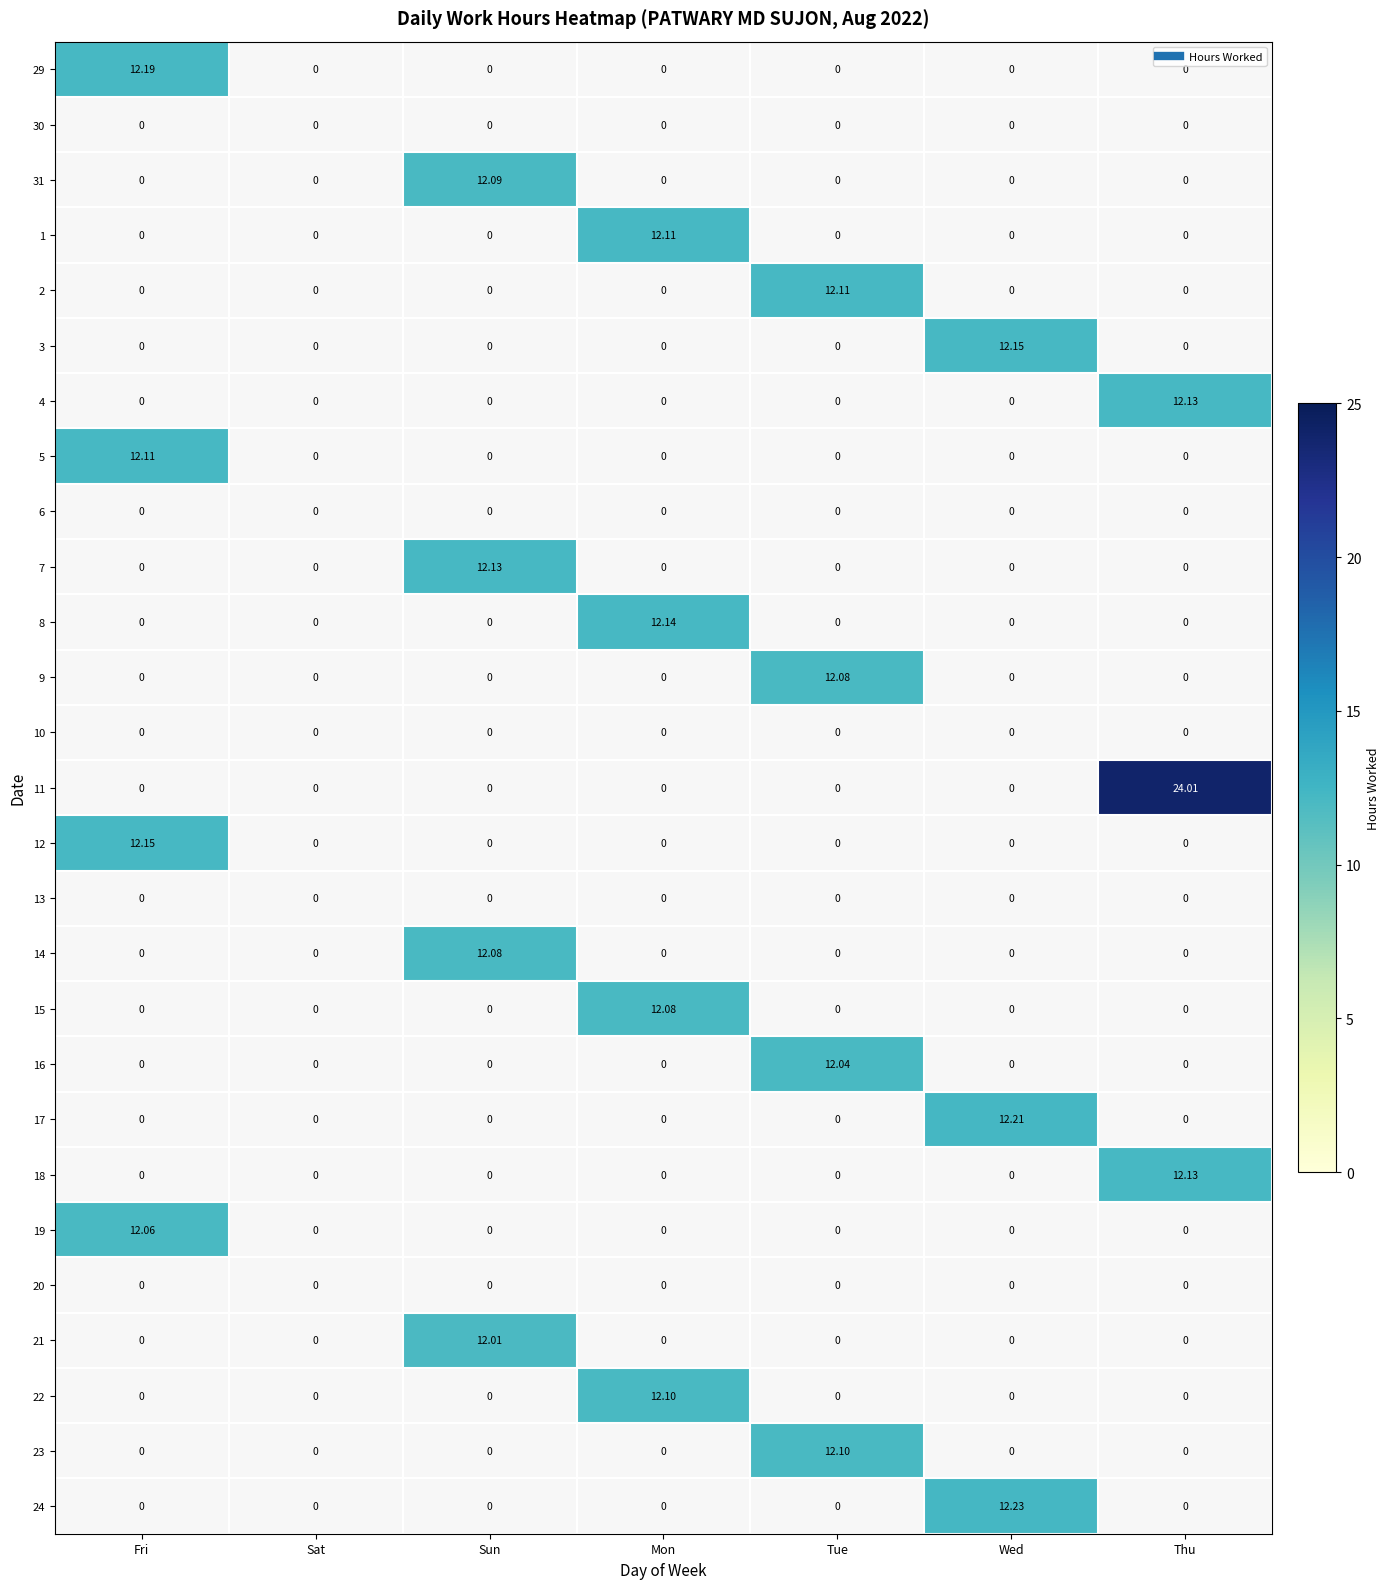

The 2 series shows 4.2 at Sat. True or false?

False